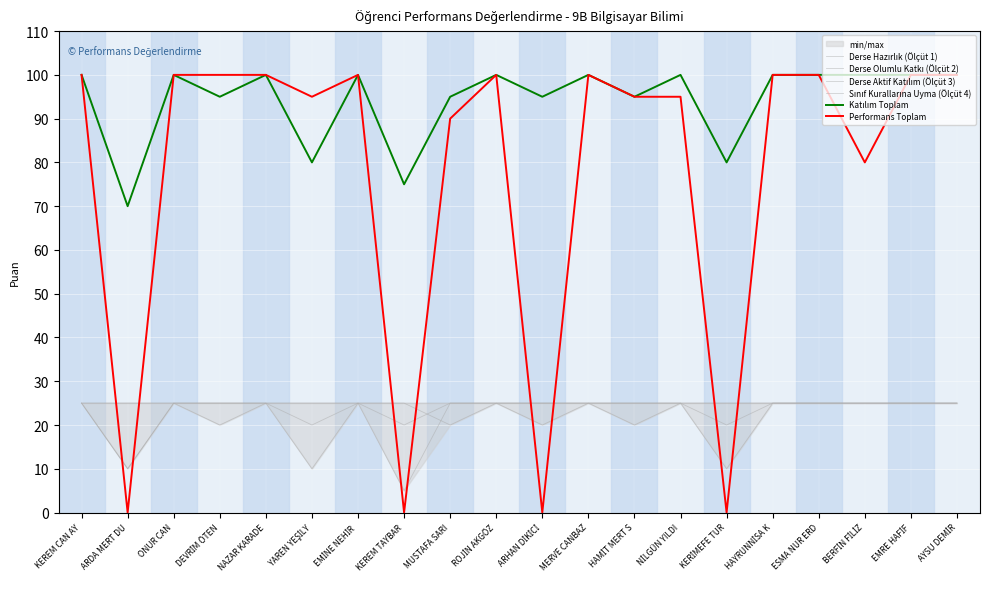

Where is the first local minimum for Derse Olumlu Katkı (Ölçüt 2)?

ARDA MERT DU